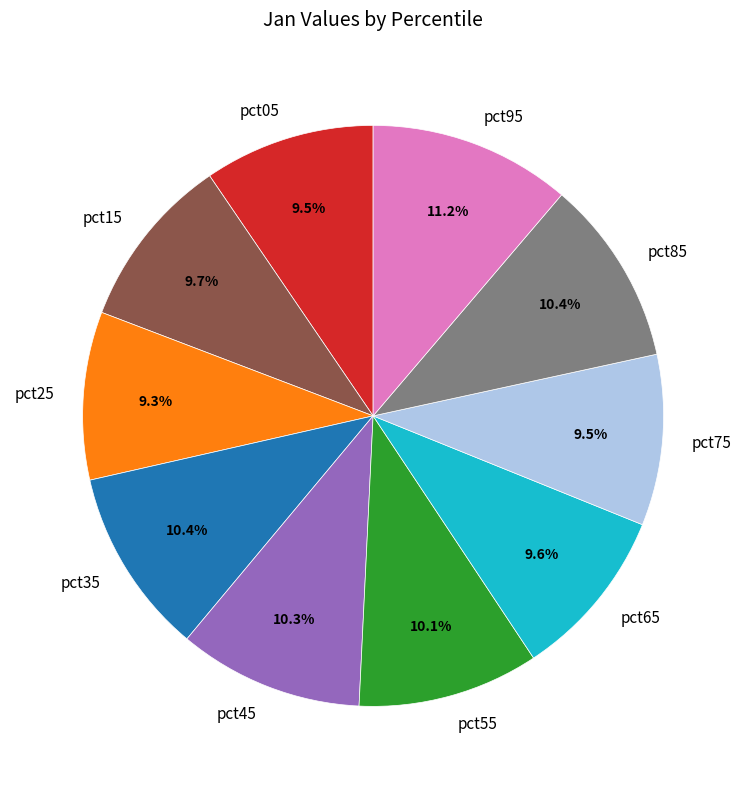

The pct65 slice represents 10% of the pie. True or false?

True